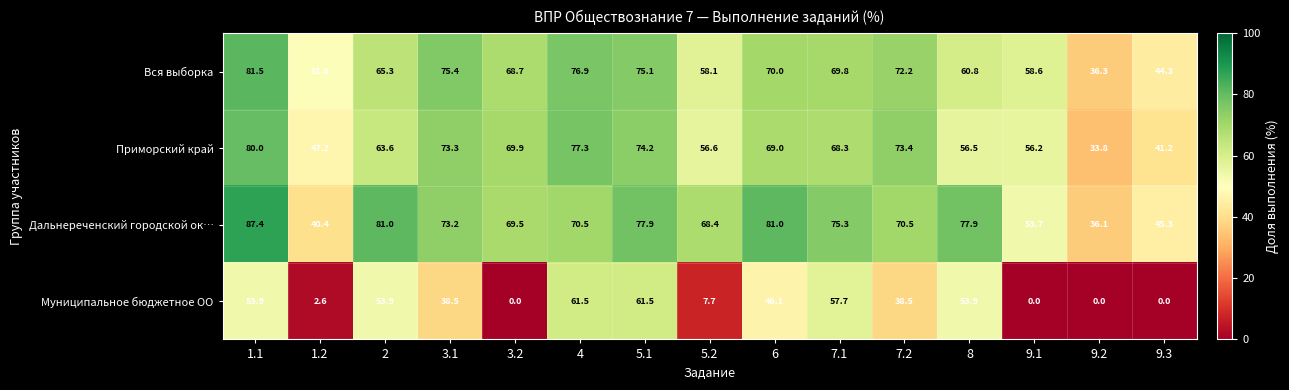

Where does the Приморский край series first go above 68?

1.1